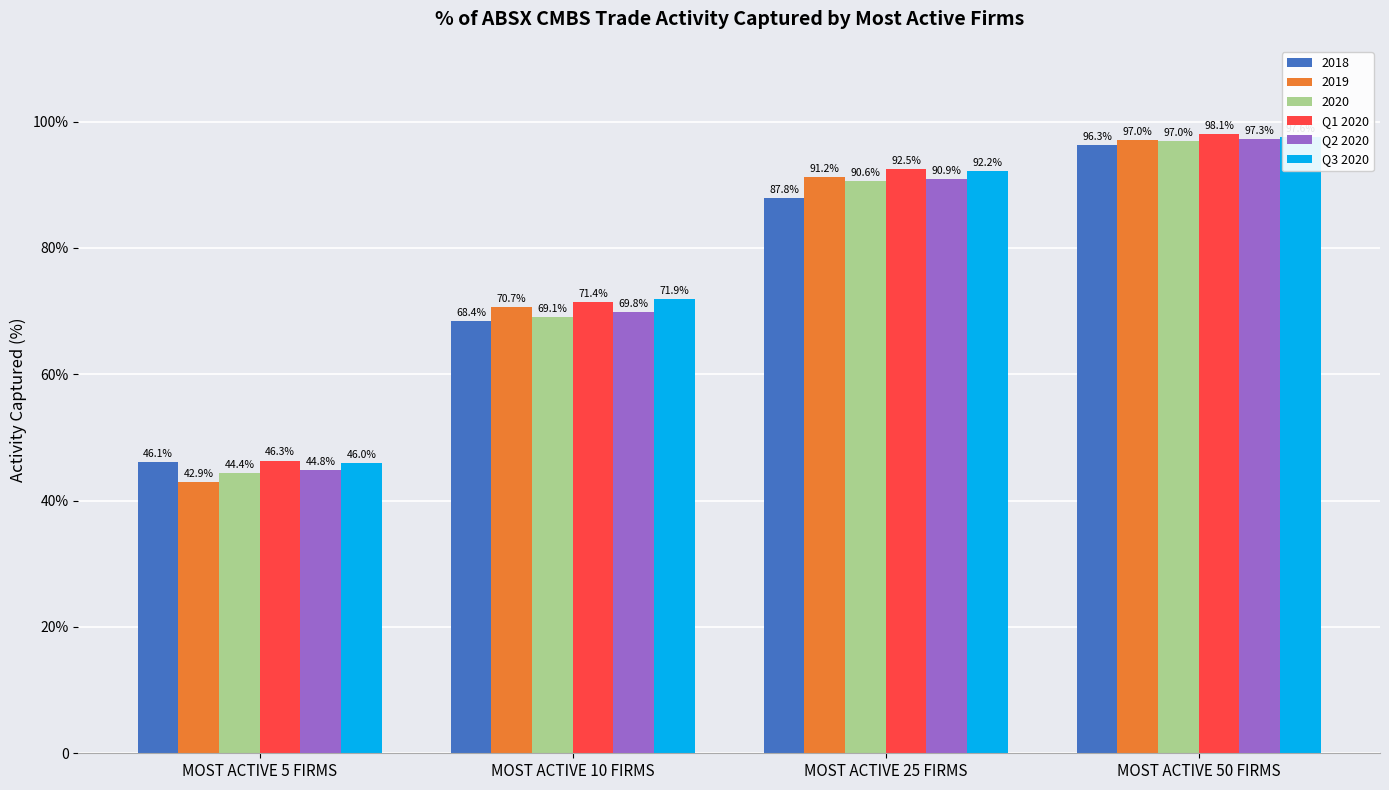

True or false: Q2 2020 has a value of 0.9 at MOST ACTIVE 25 FIRMS.

True